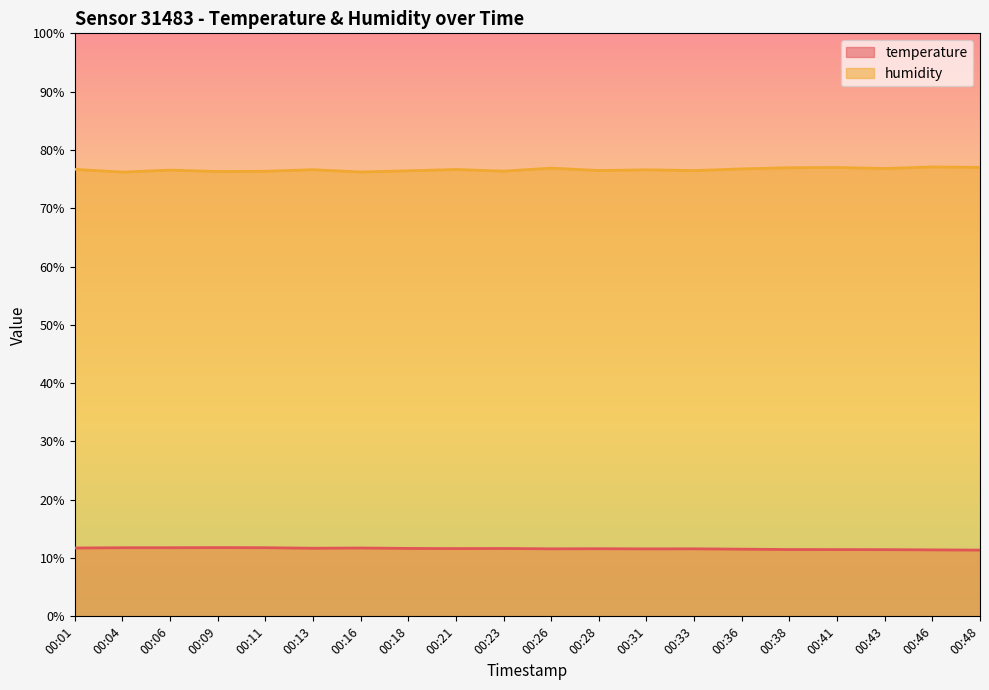

What is the highest value of the temperature series?

11.8